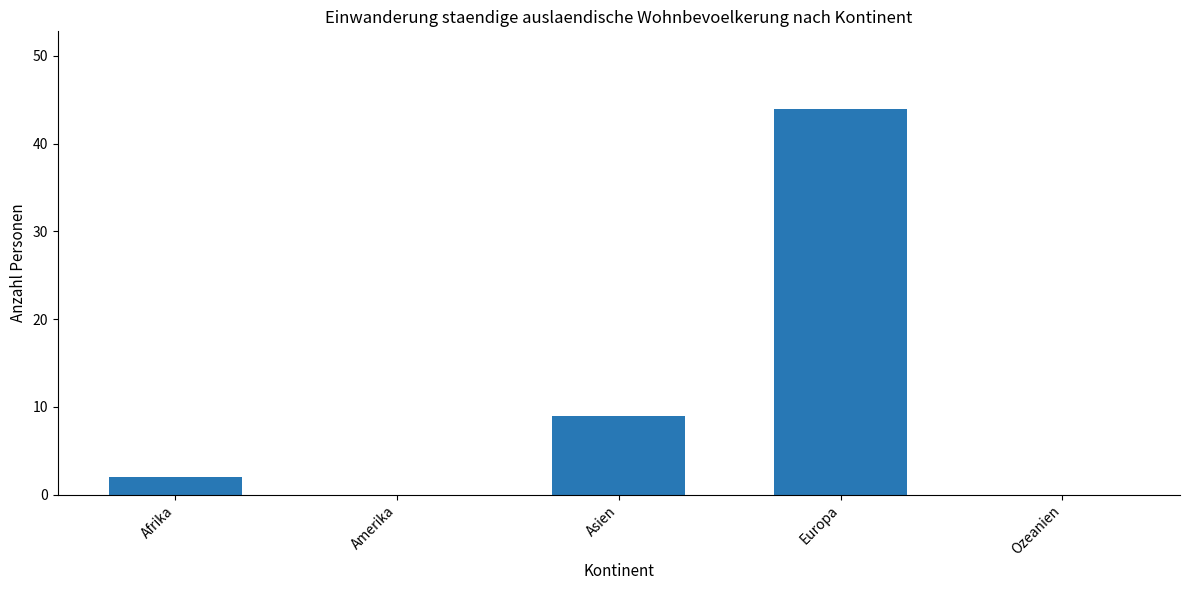

Between Europa and Amerika, which is larger?

Europa